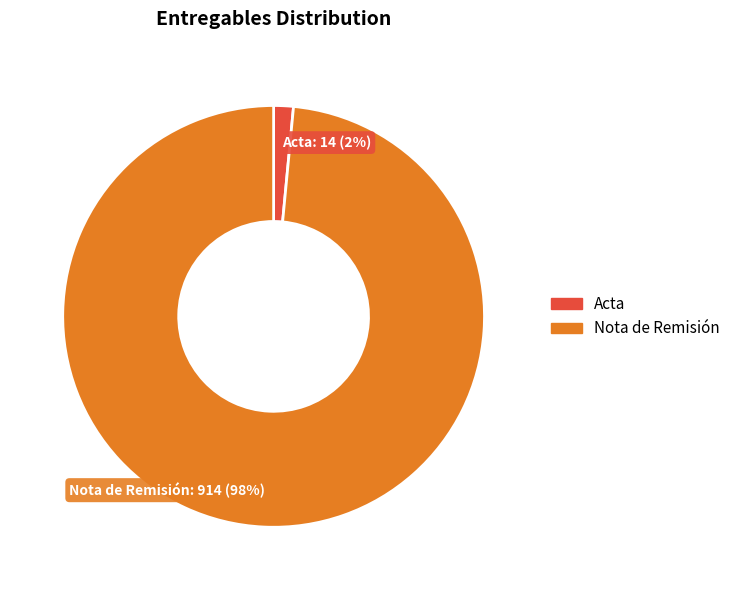

How many slices are in this pie chart?

2